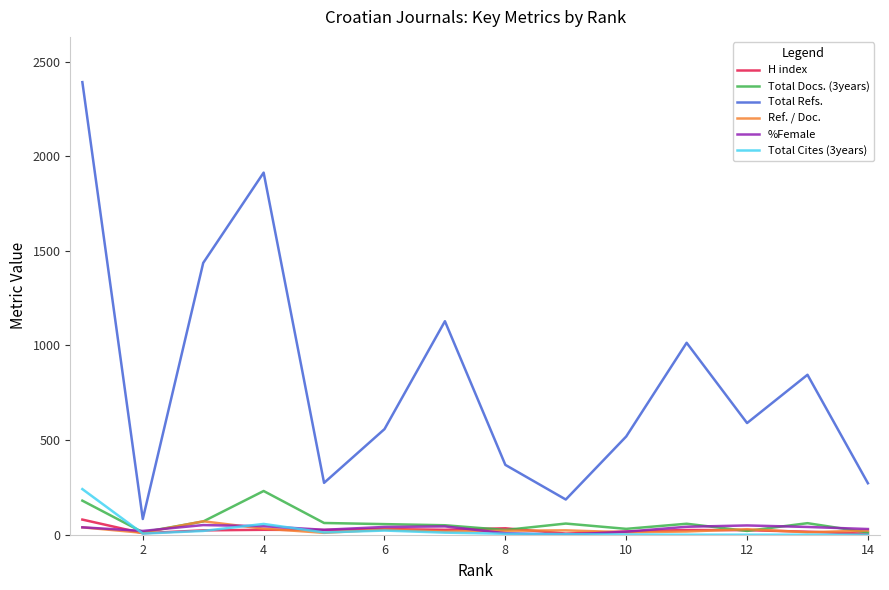

Which series has the largest range (max minus min)?

Total Refs.